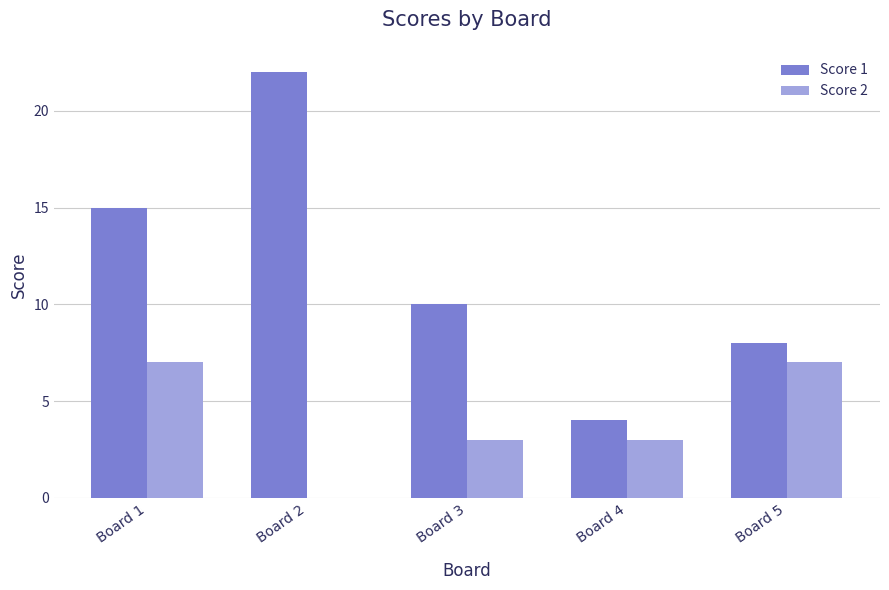

Which series has the largest total across all categories?

Score 1